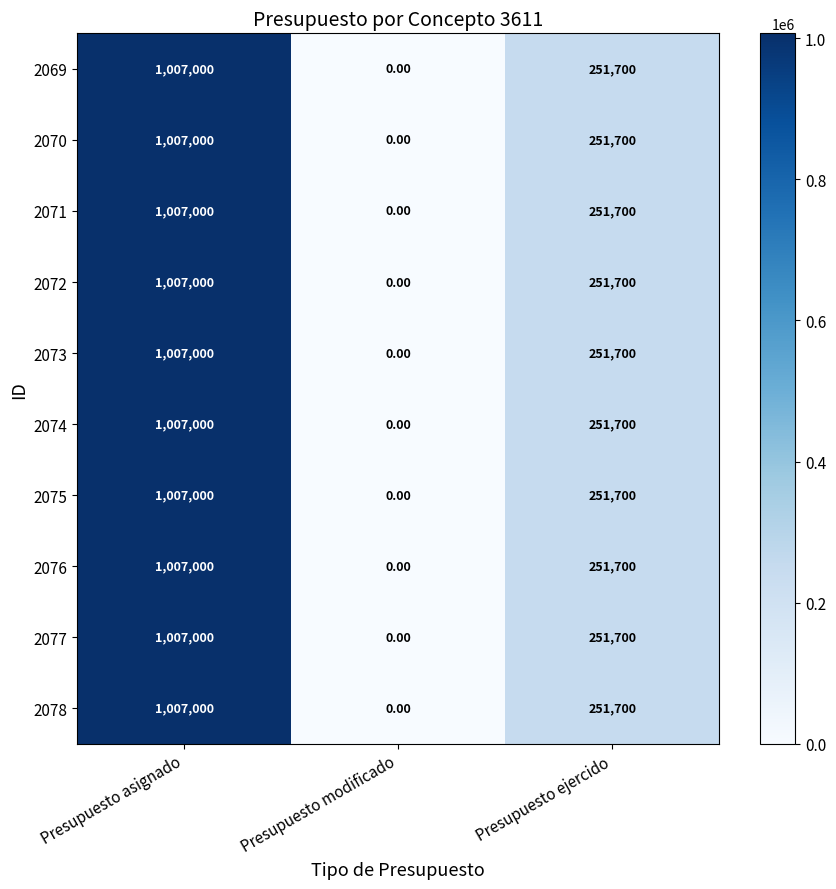

Where is 2078 nearest to the value 503500?

Presupuesto ejercido